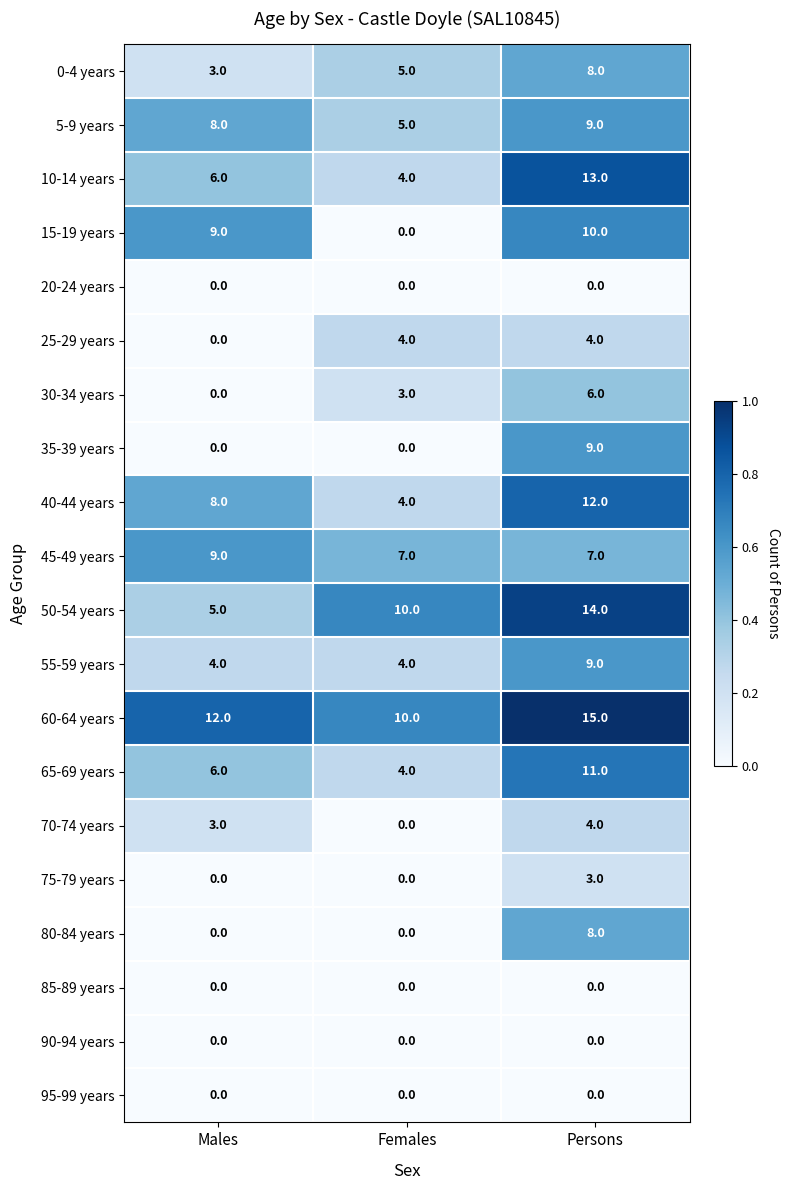

What is the greatest value displayed?

15